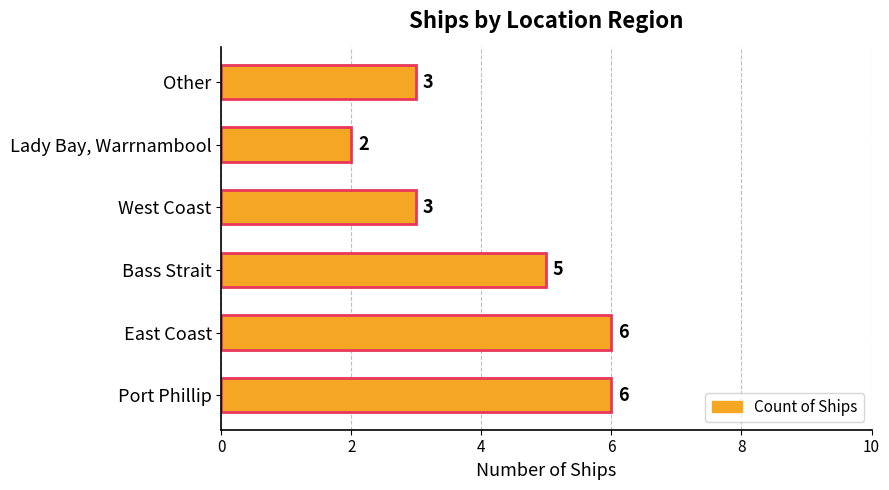

What is the difference between the second highest and second lowest values?

3